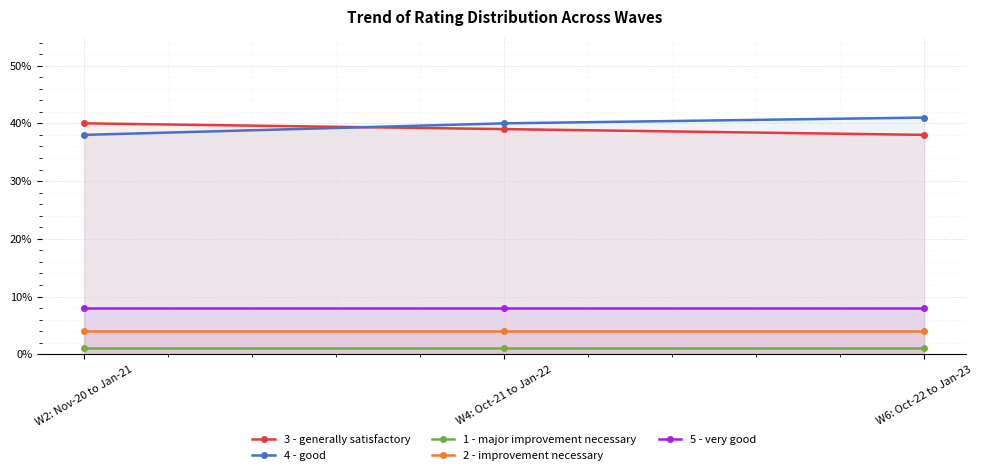

List the series in order of their peak value, highest first.

4 - good, 3 - generally satisfactory, 5 - very good, 2 - improvement necessary, 1 - major improvement necessary